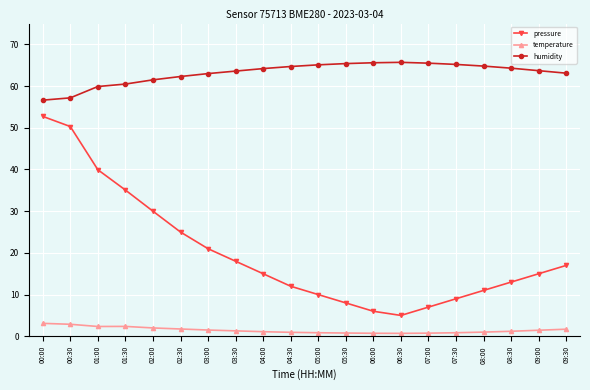

Is the value of temperature at 04:00 greater than the value of humidity at 01:00?

No